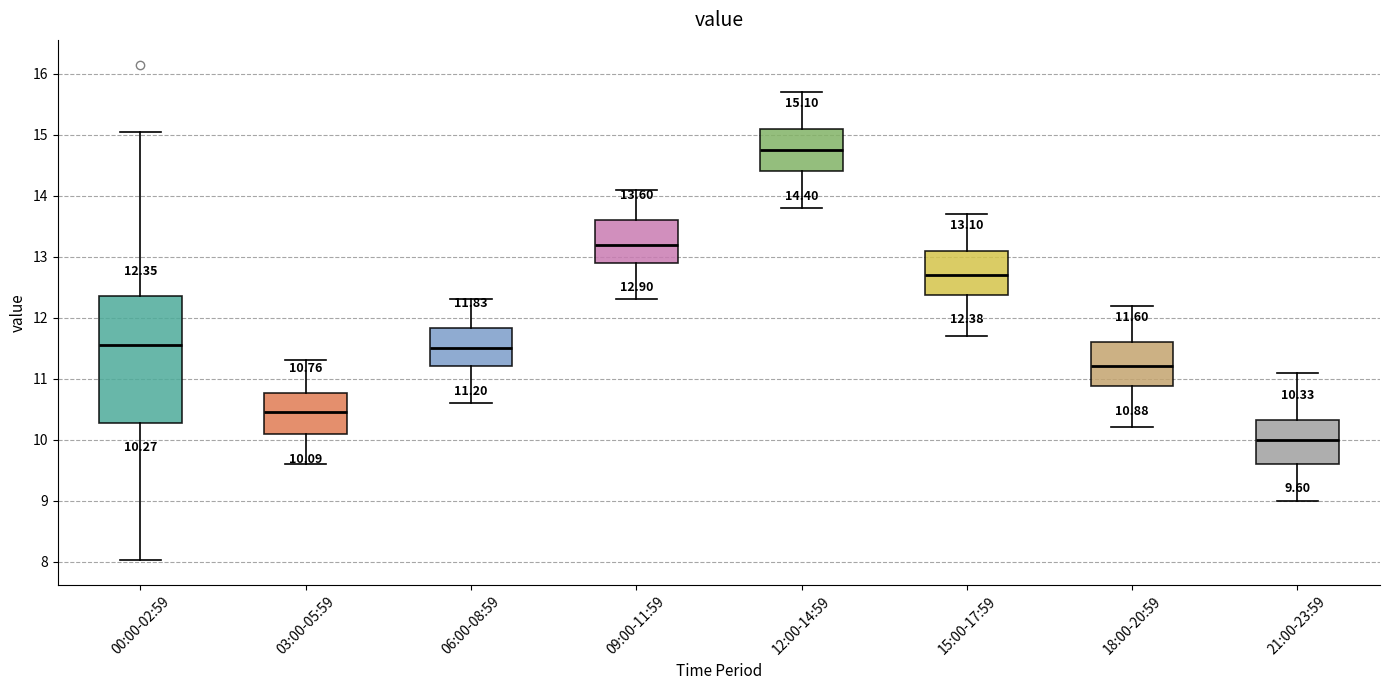

Which box's median line is the highest?

12:00-14:59